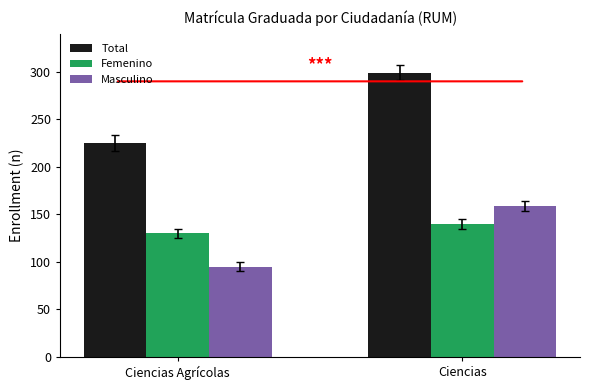

Which category has the lowest value in the Total series?

Ciencias Agrícolas